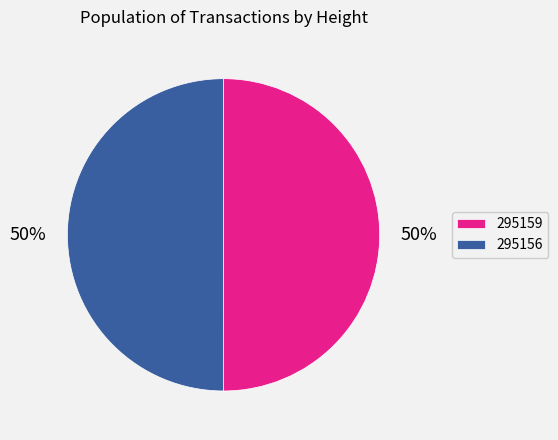

To the nearest percent, what is the average slice percentage?

50%